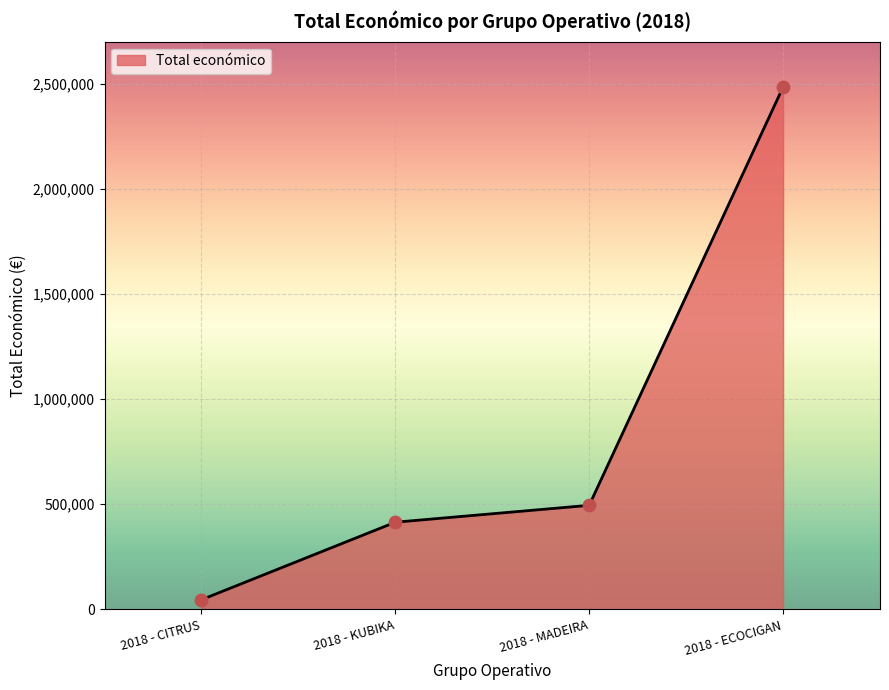

Approximately how many times larger is the value at 2018 - CITRUS compared to 2018 - KUBIKA?

0.1